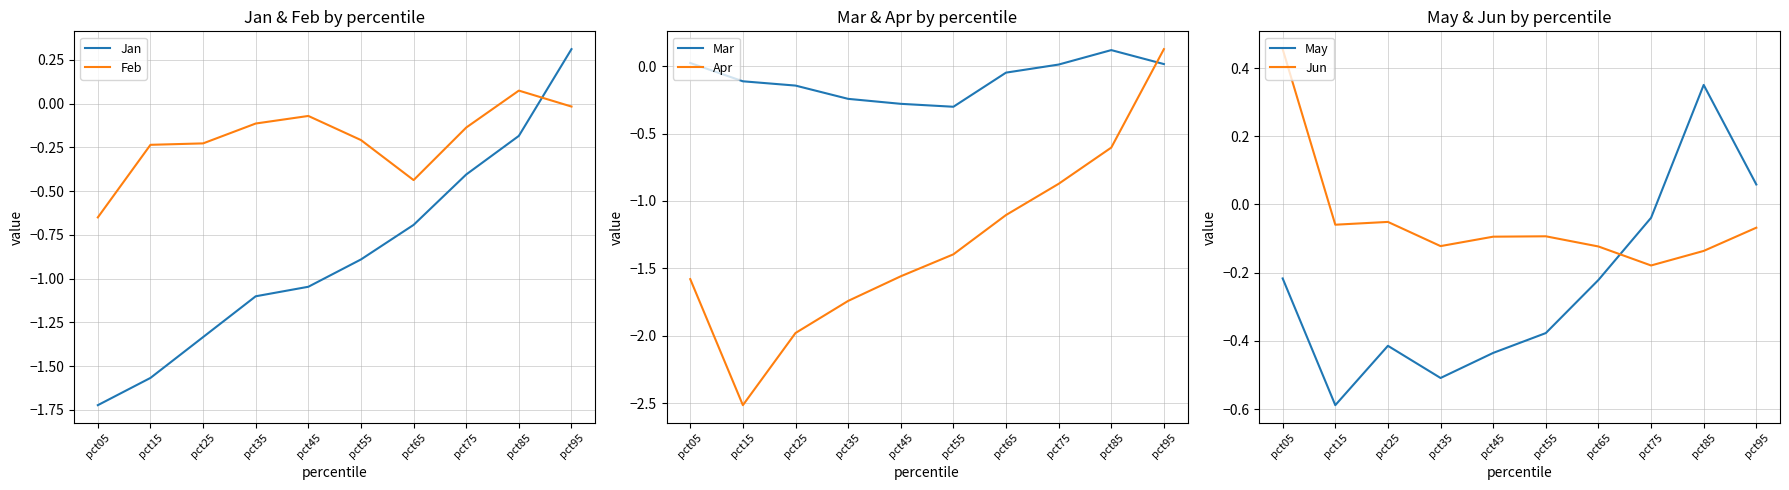

How many values in the Feb series are below 0?

9